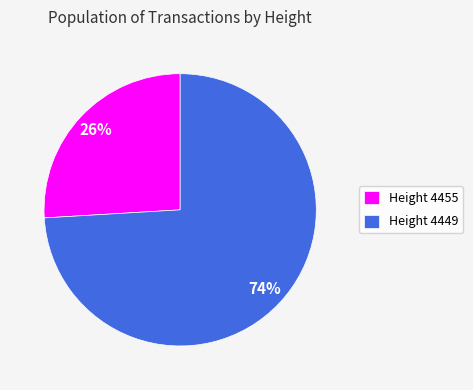

How many slices are in this pie chart?

2